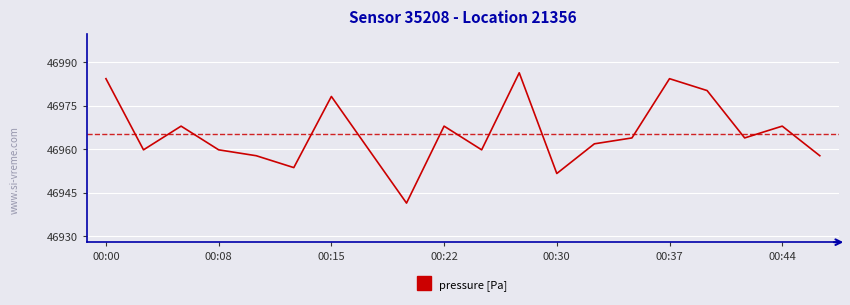

How many lines are shown in the chart?

1